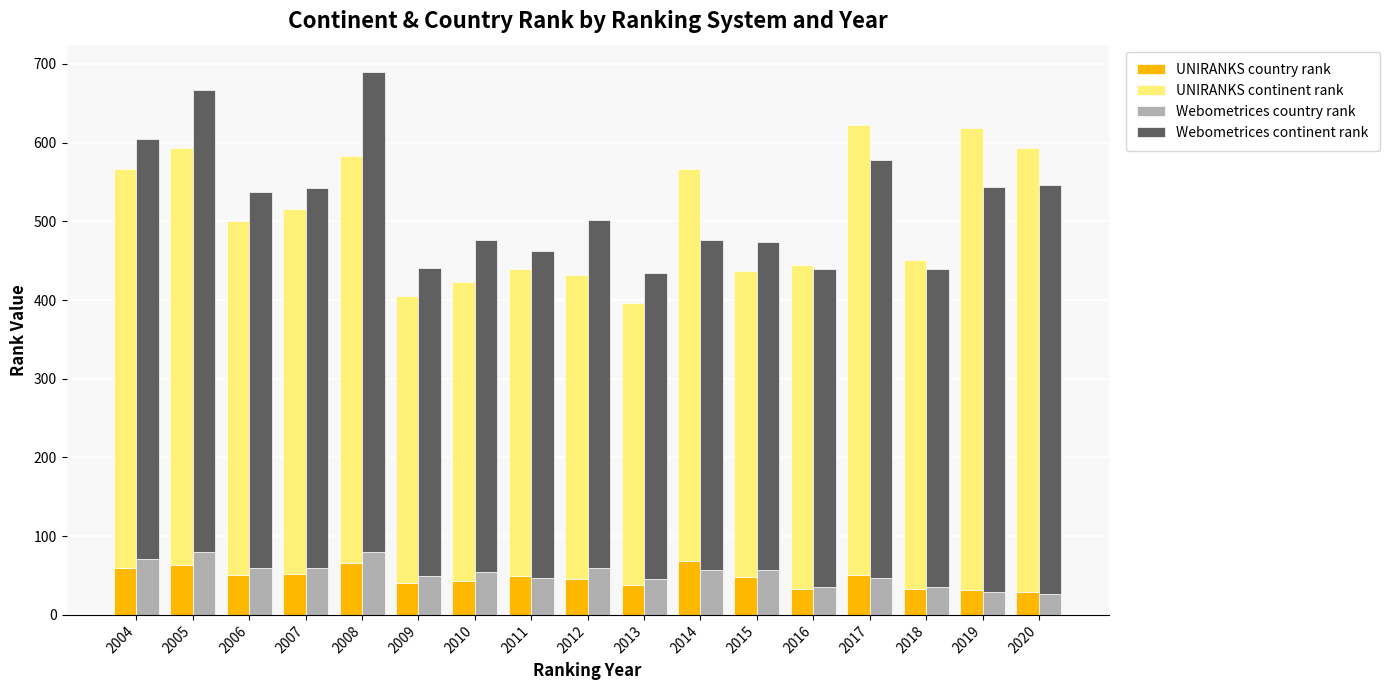

Between 2012 and 2014, which series saw the biggest shift?

UNIRANKS continent rank